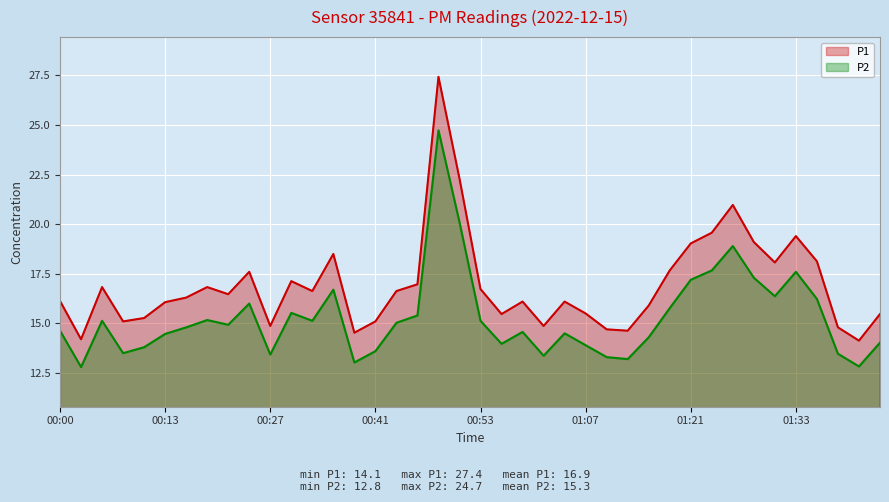

Reading left to right, extract all data points from this chart.

P1: 16.1	14.2	16.8	15.1	15.3	16.1	16.3	16.8	16.5	17.6	14.9	17.1	16.6	18.5	14.5	15.1	16.6	17.0	27.4	22.3	16.7	15.5	16.1	14.9	16.1	15.5	14.7	14.6	15.9	17.7	19.0	19.6	21.0	19.1	18.1	19.4	18.1	14.8	14.1	15.5
P2: 14.6	12.8	15.1	13.5	13.8	14.5	14.8	15.2	14.9	16.0	13.4	15.5	15.1	16.7	13.0	13.6	15.0	15.4	24.7	20.1	15.1	14.0	14.6	13.4	14.5	13.9	13.3	13.2	14.3	15.8	17.2	17.7	18.9	17.3	16.4	17.6	16.2	13.5	12.8	14.0